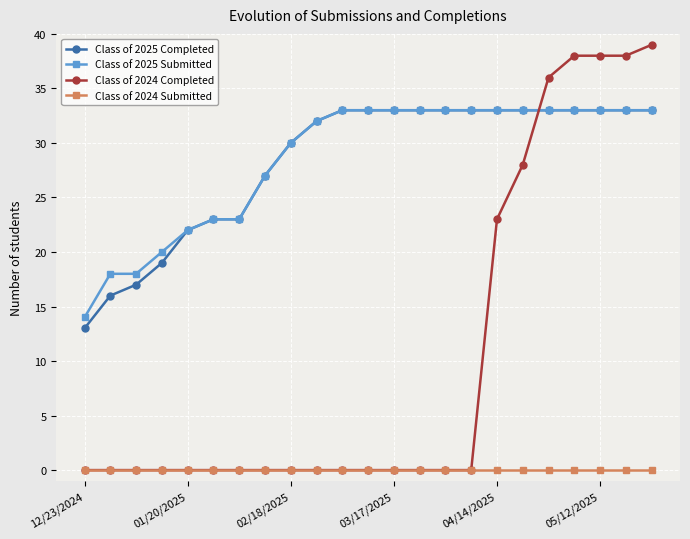

Reading left to right, list all the values displayed in this chart.

Class of 2025 Completed: 13	16	17	19	22	23	23	27	30	32	33	33	33	33	33	33	33	33	33	33	33	33	33
Class of 2025 Submitted: 14	18	18	20	22	23	23	27	30	32	33	33	33	33	33	33	33	33	33	33	33	33	33
Class of 2024 Completed: 0	0	0	0	0	0	0	0	0	0	0	0	0	0	0	0	23	28	36	38	38	38	39
Class of 2024 Submitted: 0	0	0	0	0	0	0	0	0	0	0	0	0	0	0	0	0	0	0	0	0	0	0